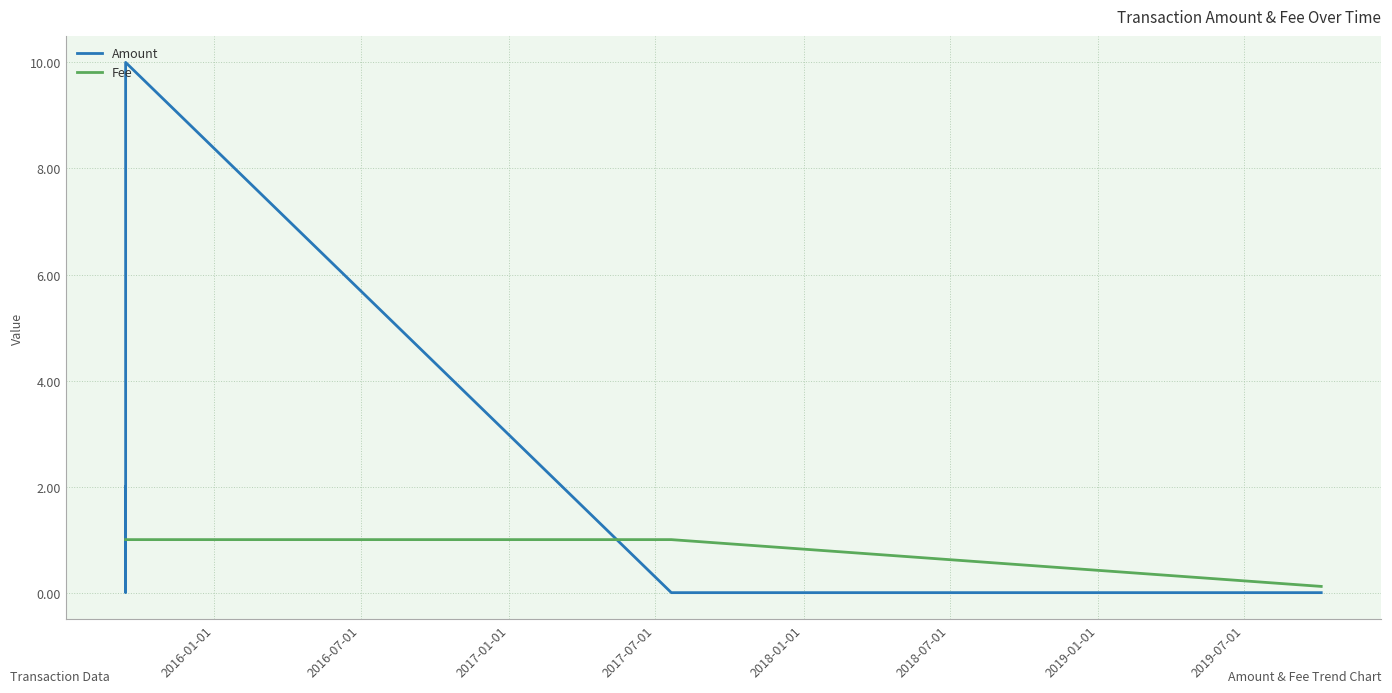

Which series has the largest total across all categories?

Amount